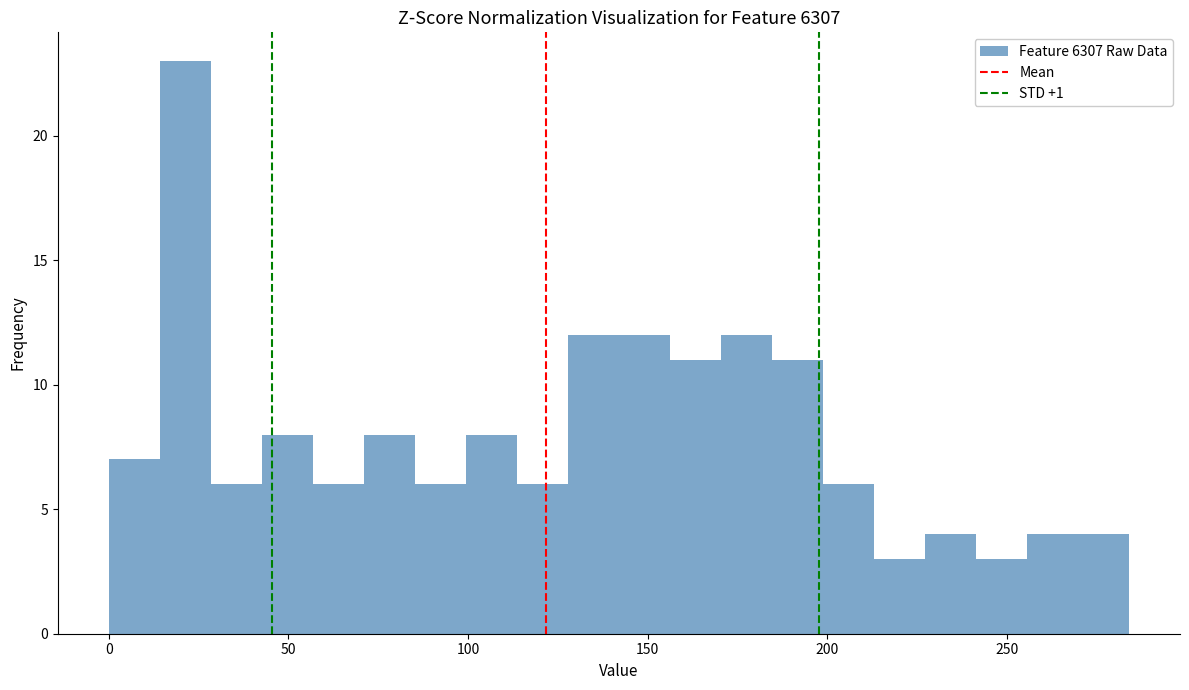

Around what value on the x-axis is the tallest bar? Give the approximate position of its centre, as read against the axis.

20